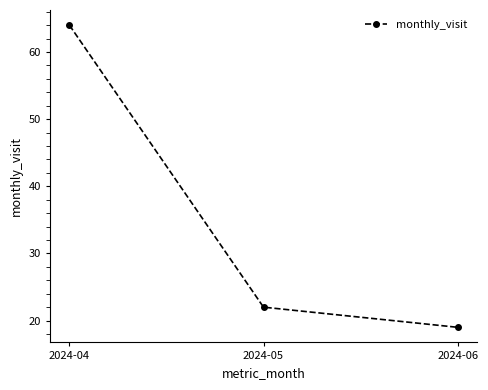

What is the average value?

35